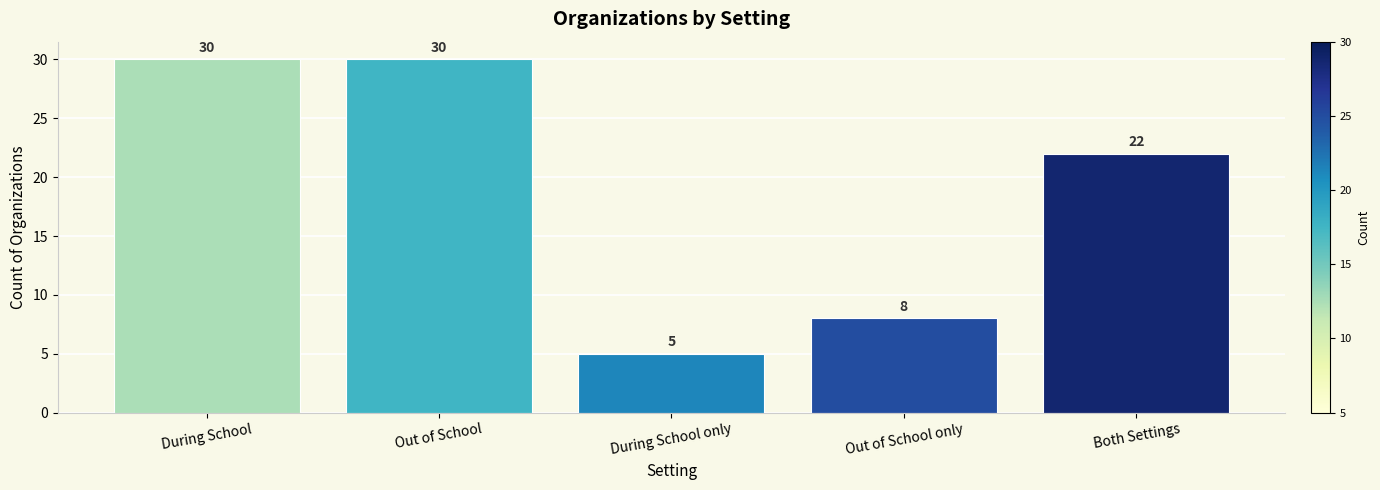

Count the values in the range 8 to 30.

4